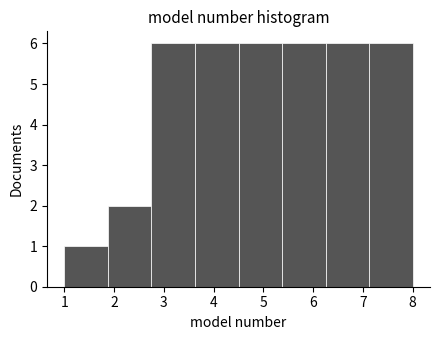

Reading left to right, transcribe this chart: for each bar, give the range it covers on the x-axis and its height. Neither the bar edges nor the heights are printed on the chart, so give them approximately, as read against the axes.

1.0 to 1.9: 1
1.9 to 2.8: 2
2.8 to 3.6: 6
3.6 to 4.5: 6
4.5 to 5.4: 6
5.4 to 6.3: 6
6.3 to 7.1: 6
7.1 to 8.0: 6